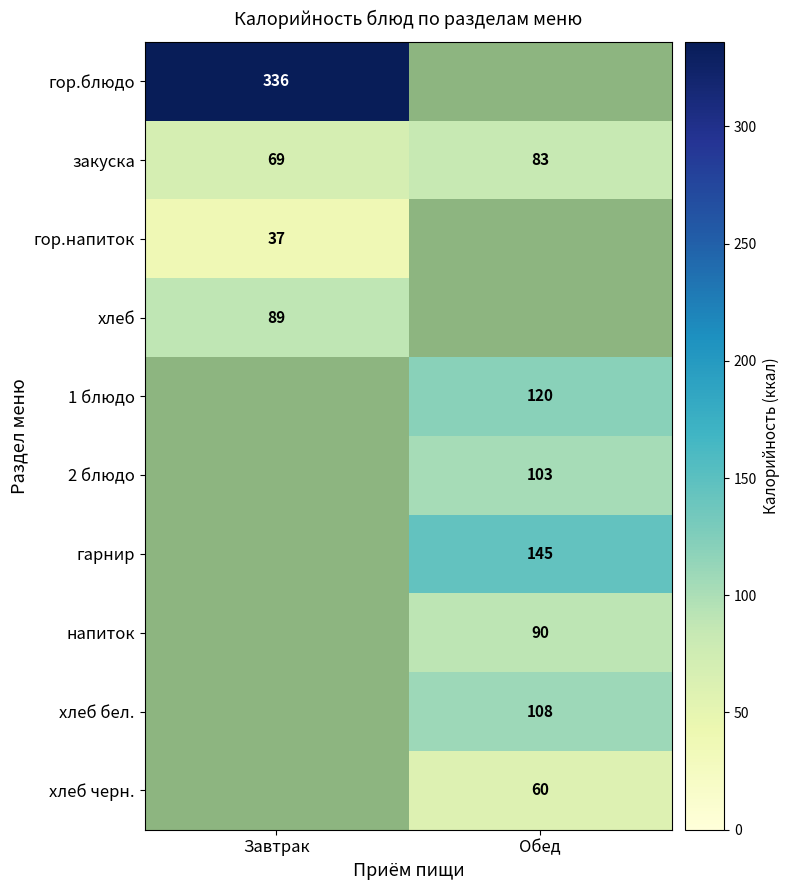

What is the sum of the закуска values at Обед and Завтрак?

152